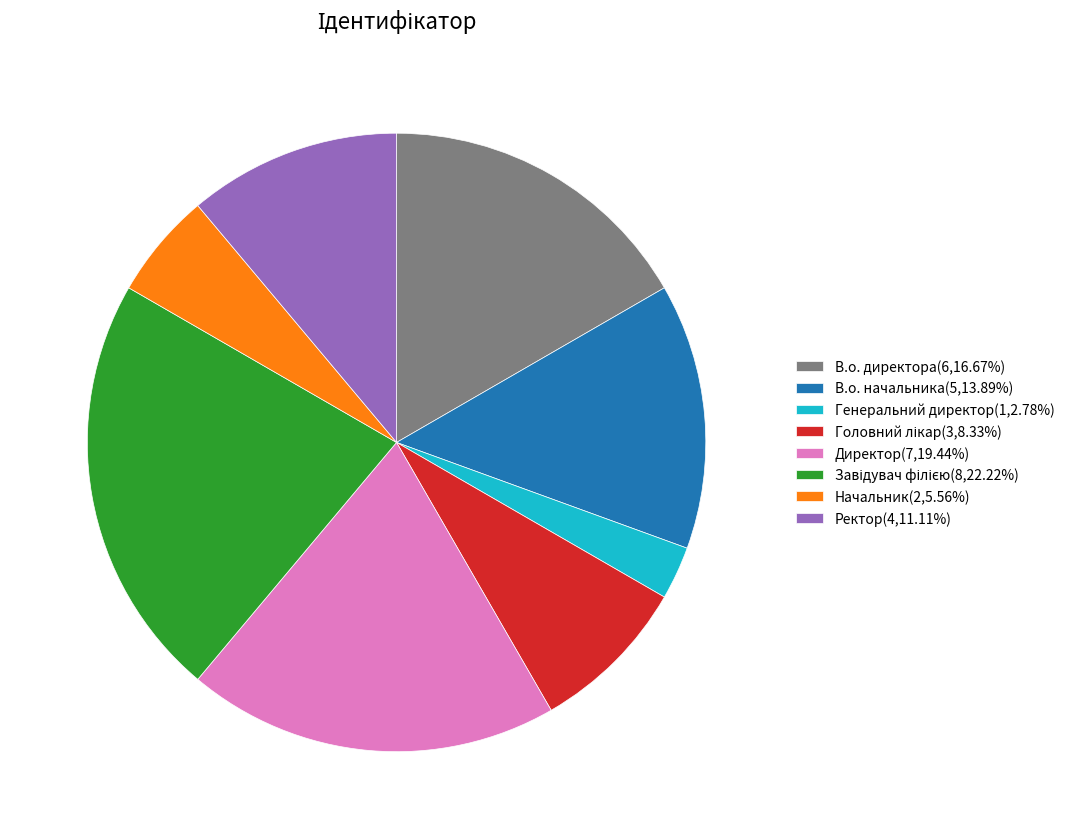

The Начальник slice represents 6% of the pie. True or false?

True